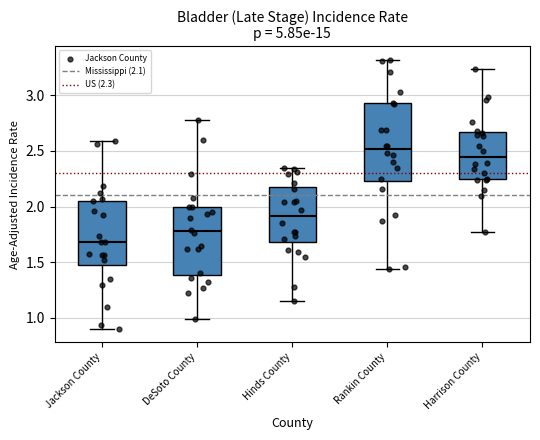

Where is the lower edge of the box for Hinds County on the y-axis? The values are not printed on the chart, so give them approximately, as read against the axis.

1.70